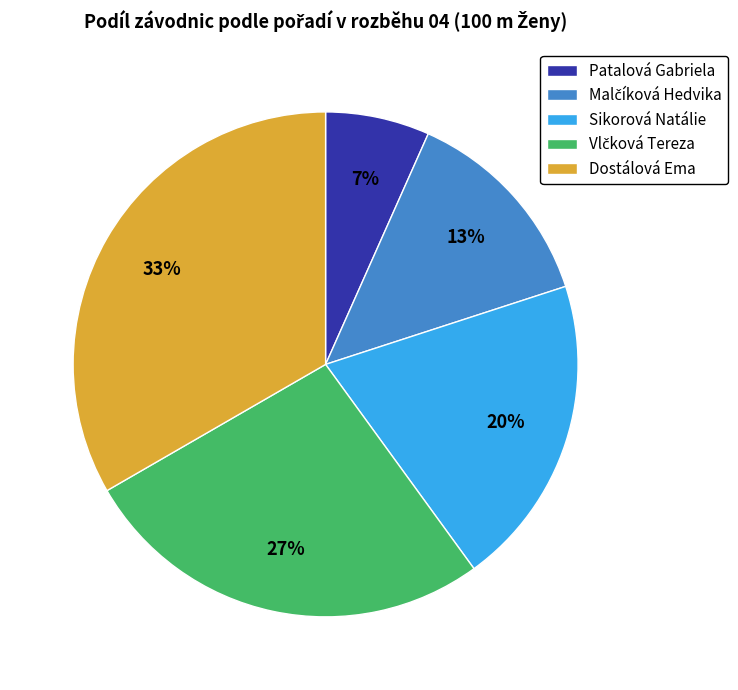

Count the number of slices in the pie.

5